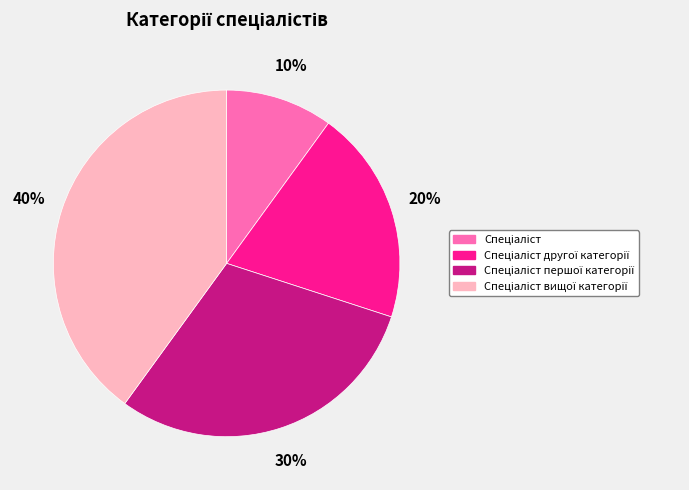

How many segments does this pie chart have?

4